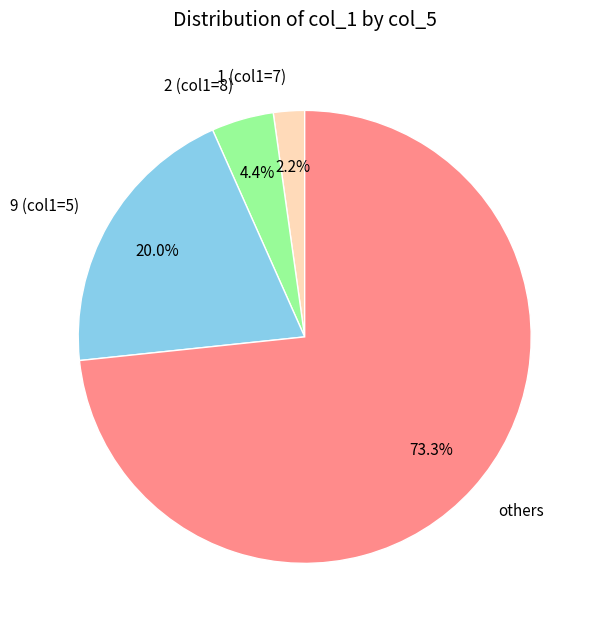

Is there a majority slice in this chart?

Yes